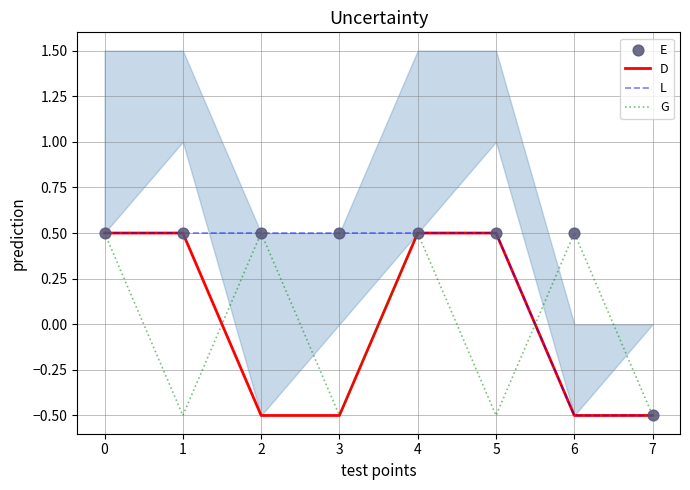

True or false: G has a value of -0.2 at 7.

False